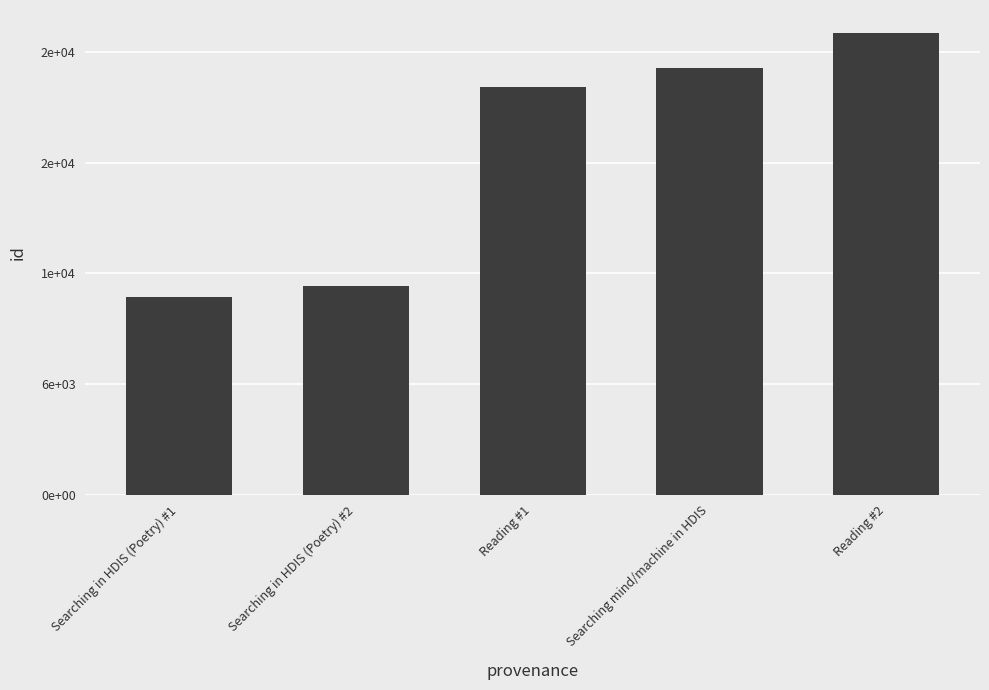

What is the approximate value at Reading #2?

25053